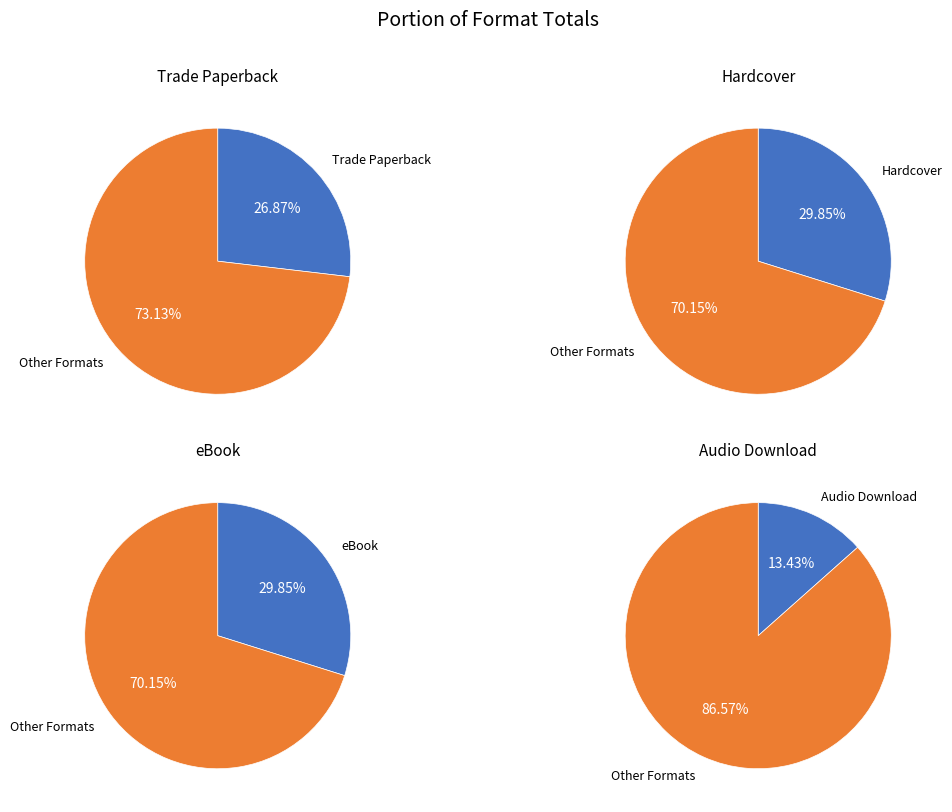

The Audio Download slice represents 2% of the pie. True or false?

False